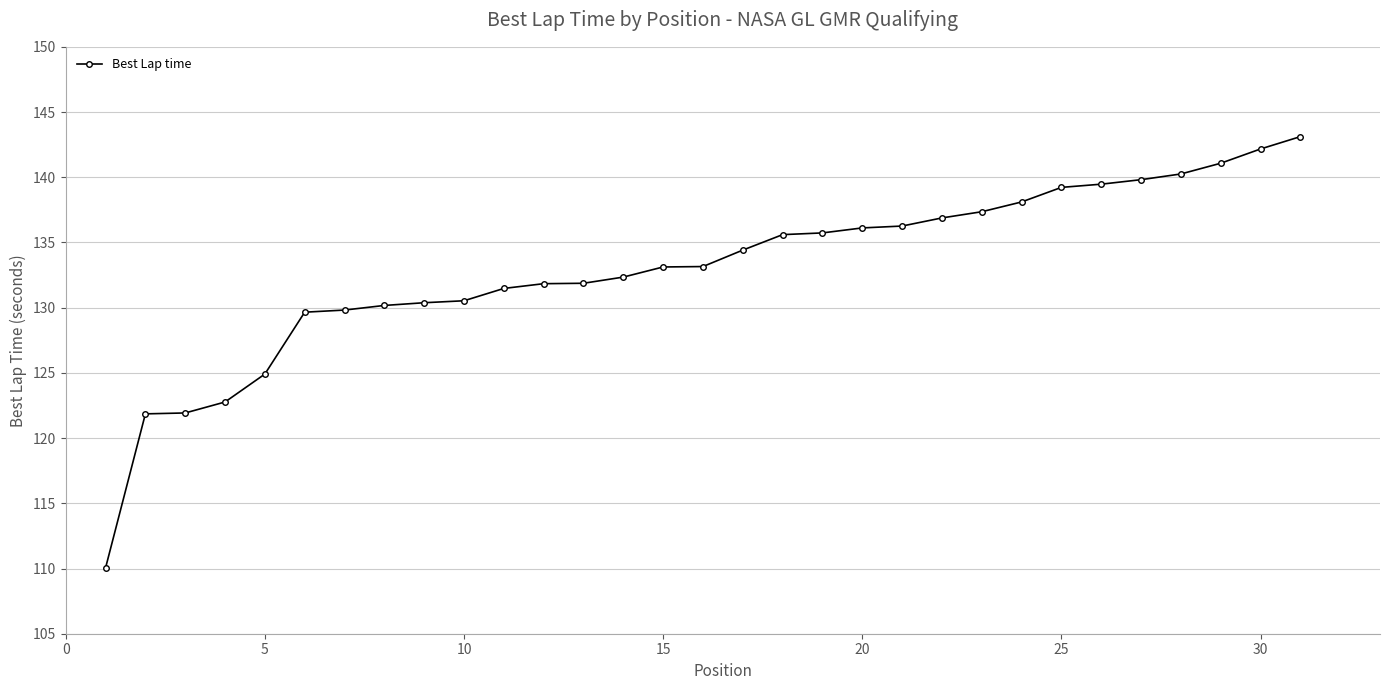

What is the minimum value shown in the chart?

110.1